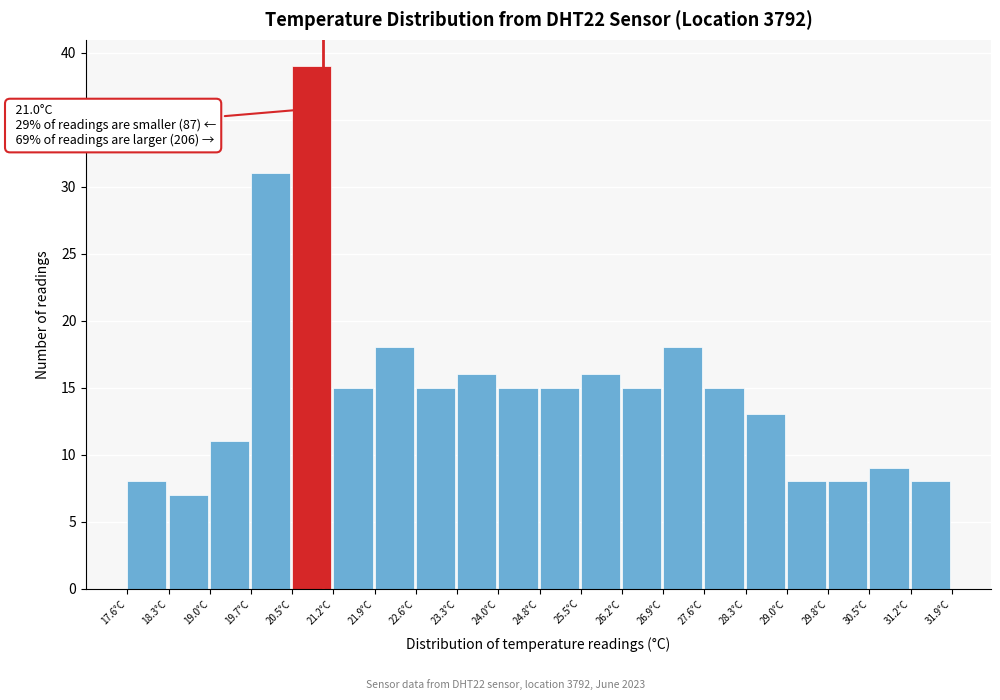

Over which range of the x-axis is the bar tallest?

20.5 to 21.2